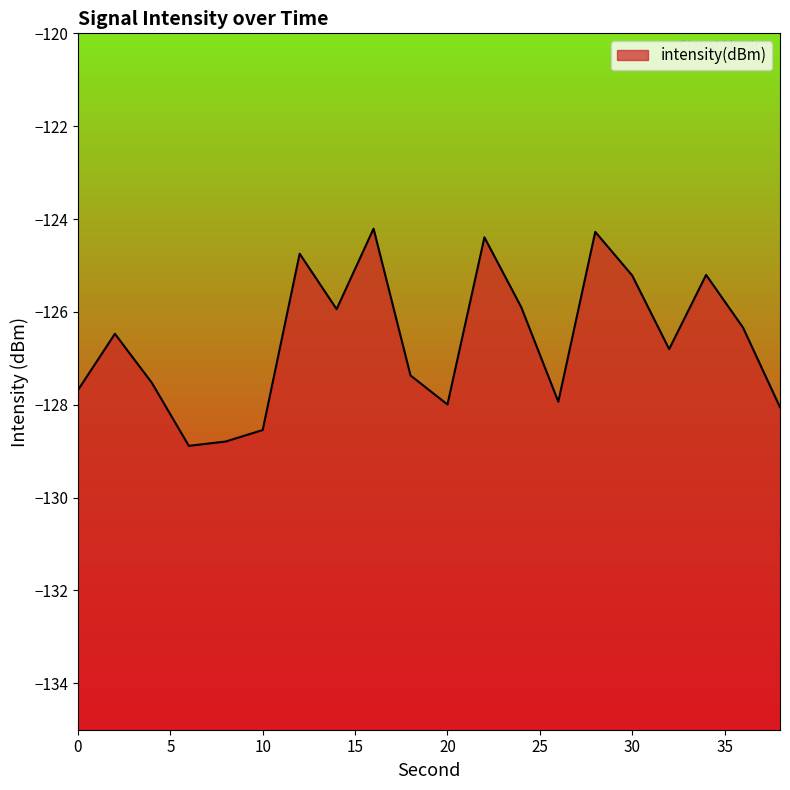

True or false: the data has more than 0 interior local peaks.

True